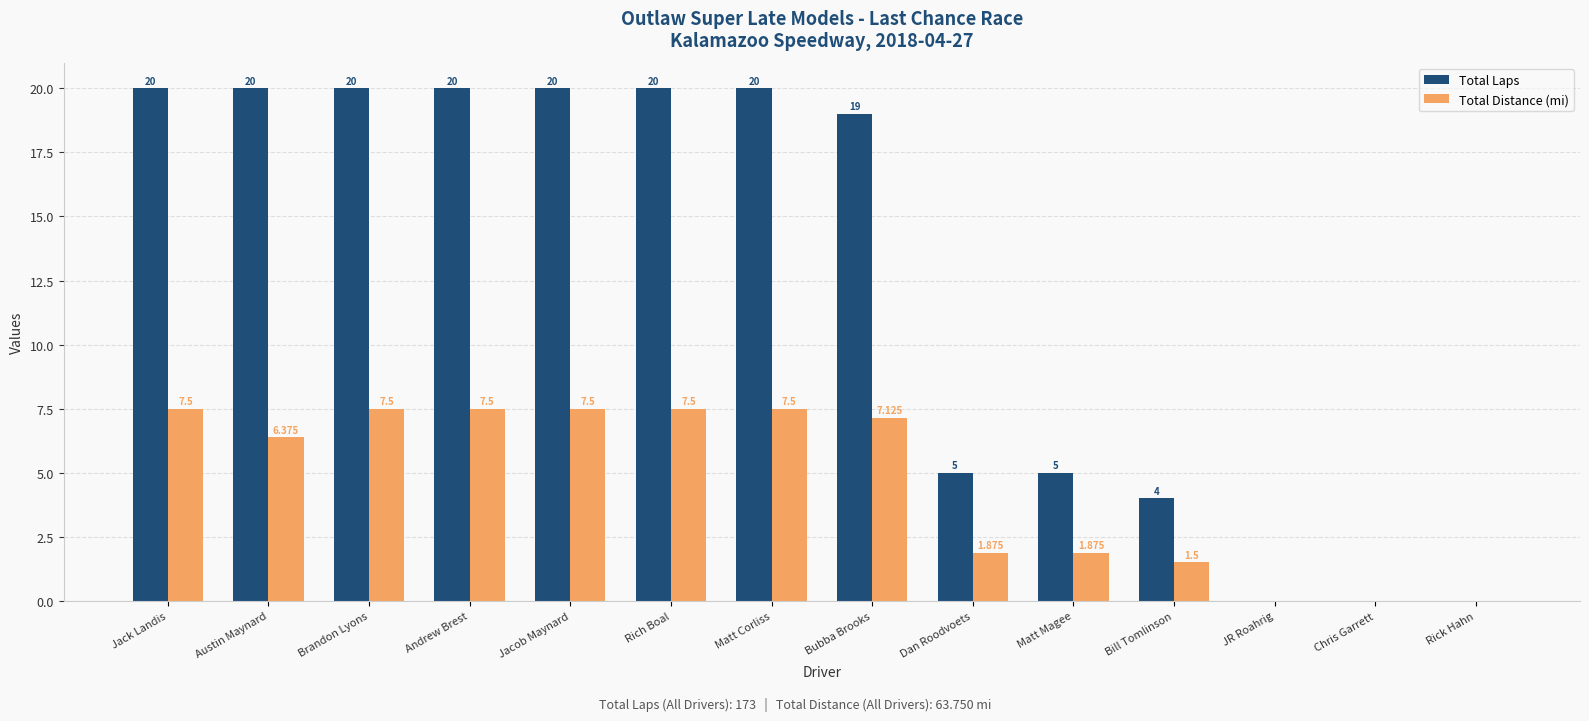

Which series changed the most between Jack Landis and Matt Magee?

Total Laps